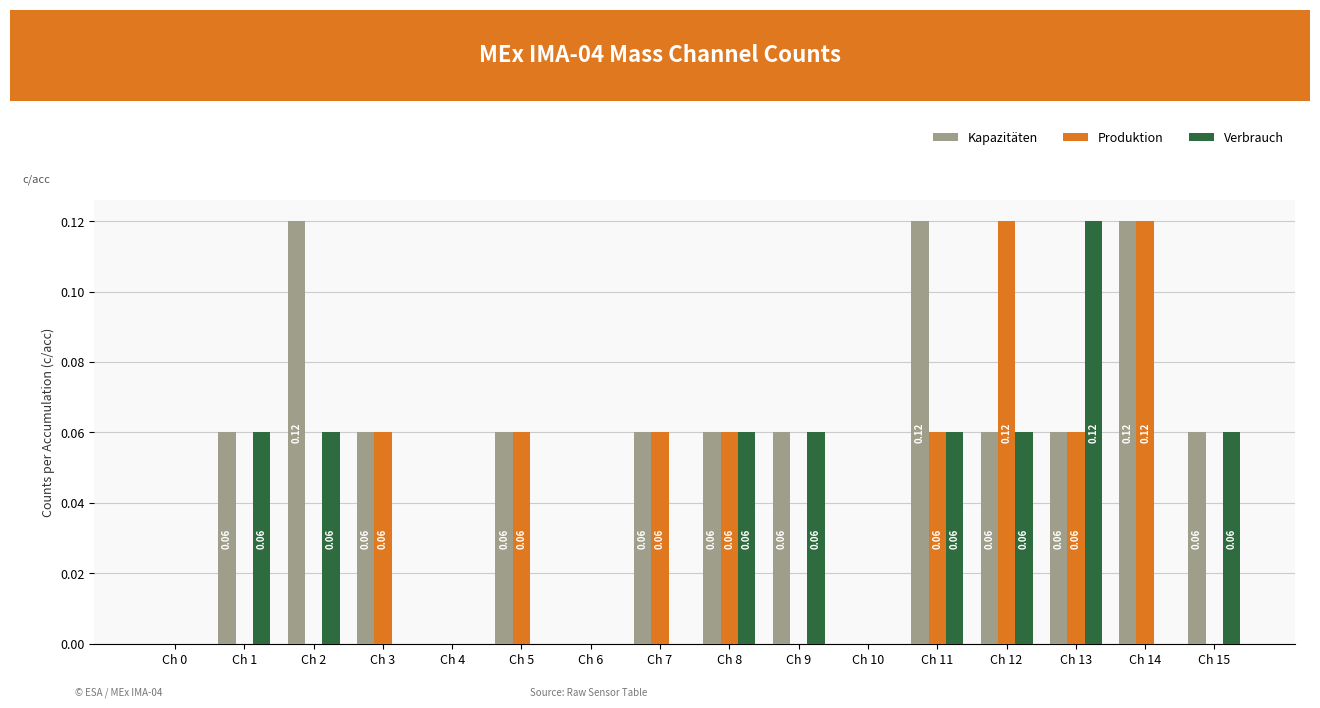

True or false: Kapazitäten has a value of 0.0 at Ch 15.

False